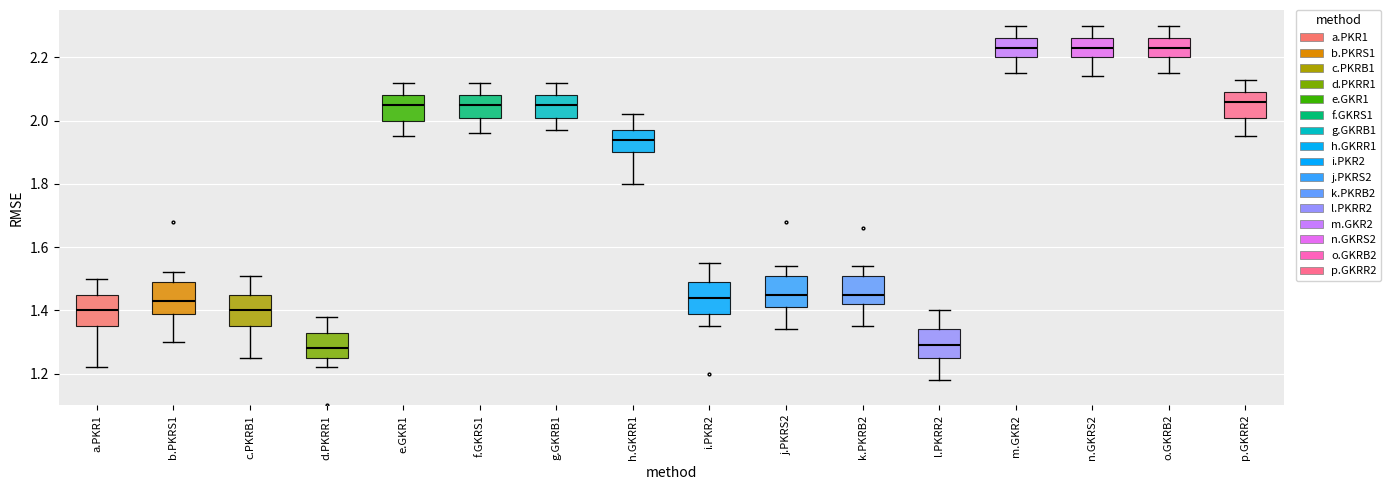

Reading left to right, read every box against the y-axis: the position of its median line, the range the box covers, and the ends of its whiskers. The values are not printed on the chart, so give them approximately, as read against the axis.

a.PKR1: median 1.40, box 1.36 to 1.46, whiskers 1.22 to 1.50
b.PKRS1: median 1.44, box 1.40 to 1.50, whiskers 1.30 to 1.52
c.PKRB1: median 1.40, box 1.36 to 1.46, whiskers 1.26 to 1.52
d.PKRR1: median 1.28, box 1.26 to 1.34, whiskers 1.22 to 1.38
e.GKR1: median 2.06, box 2.00 to 2.08, whiskers 1.96 to 2.12
f.GKRS1: median 2.06, box 2.02 to 2.08, whiskers 1.96 to 2.12
g.GKRB1: median 2.06, box 2.02 to 2.08, whiskers 1.98 to 2.12
h.GKRR1: median 1.94, box 1.90 to 1.98, whiskers 1.80 to 2.02
i.PKR2: median 1.44, box 1.40 to 1.50, whiskers 1.36 to 1.56
j.PKRS2: median 1.46, box 1.42 to 1.52, whiskers 1.34 to 1.54
k.PKRB2: median 1.46, box 1.42 to 1.52, whiskers 1.36 to 1.54
l.PKRR2: median 1.30, box 1.26 to 1.34, whiskers 1.18 to 1.40
m.GKR2: median 2.24, box 2.20 to 2.26, whiskers 2.16 to 2.30
n.GKRS2: median 2.24, box 2.20 to 2.26, whiskers 2.14 to 2.30
o.GKRB2: median 2.24, box 2.20 to 2.26, whiskers 2.16 to 2.30
p.GKRR2: median 2.06, box 2.02 to 2.10, whiskers 1.96 to 2.14